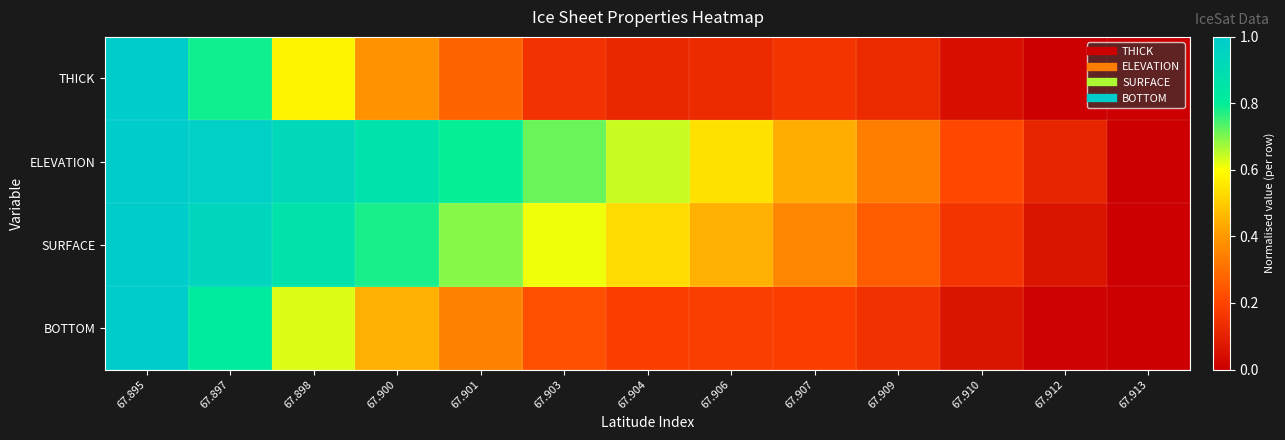

Reading right to left, extract all data points from this chart.

THICK: 67.913=0.0	67.912=0.0	67.910=0.0	67.909=0.1	67.907=0.2	67.906=0.1	67.904=0.1	67.903=0.2	67.901=0.3	67.900=0.4	67.898=0.6	67.897=0.8	67.895=1.0
ELEVATION: 67.913=0.0	67.912=0.1	67.910=0.2	67.909=0.3	67.907=0.4	67.906=0.5	67.904=0.6	67.903=0.7	67.901=0.8	67.900=0.9	67.898=0.9	67.897=1.0	67.895=1.0
SURFACE: 67.913=0.0	67.912=0.1	67.910=0.2	67.909=0.3	67.907=0.4	67.906=0.4	67.904=0.5	67.903=0.6	67.901=0.7	67.900=0.8	67.898=0.9	67.897=0.9	67.895=1.0
BOTTOM: 67.913=0.0	67.912=0.0	67.910=0.1	67.909=0.1	67.907=0.2	67.906=0.2	67.904=0.2	67.903=0.2	67.901=0.3	67.900=0.4	67.898=0.6	67.897=0.8	67.895=1.0